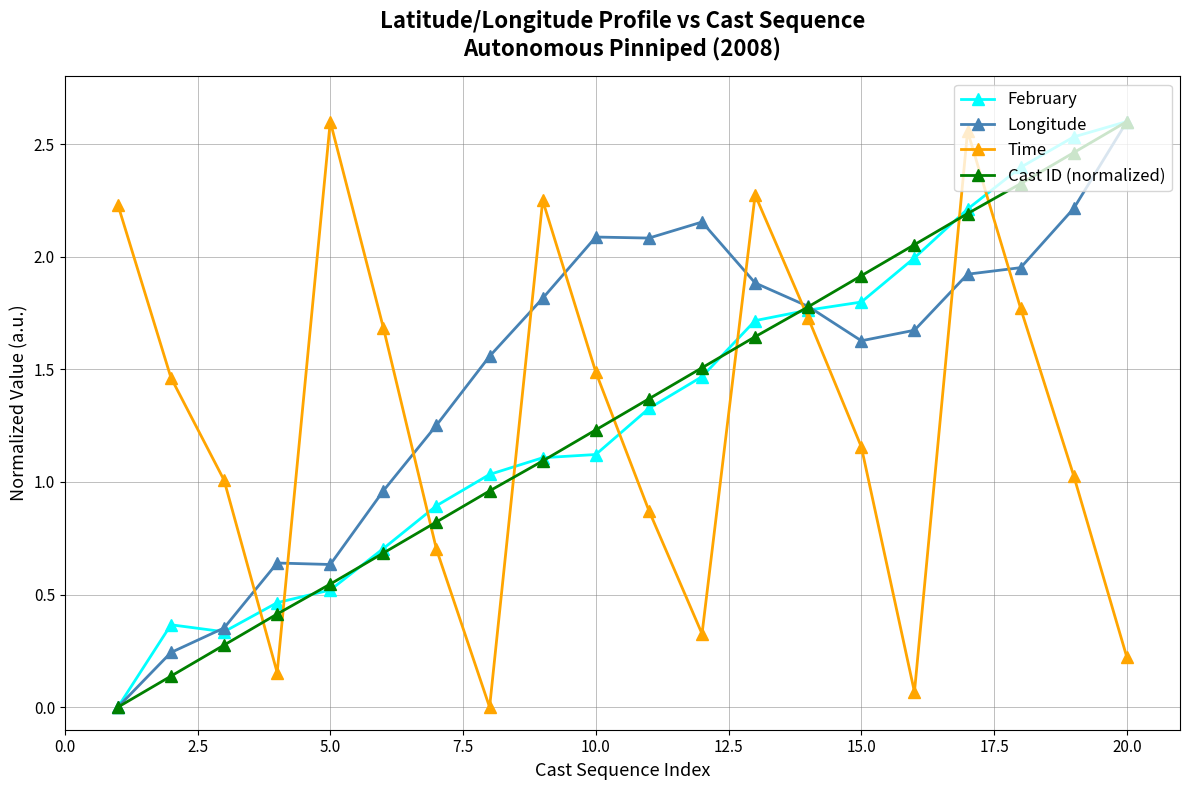

Is this an area chart (filled region under the line)?

No